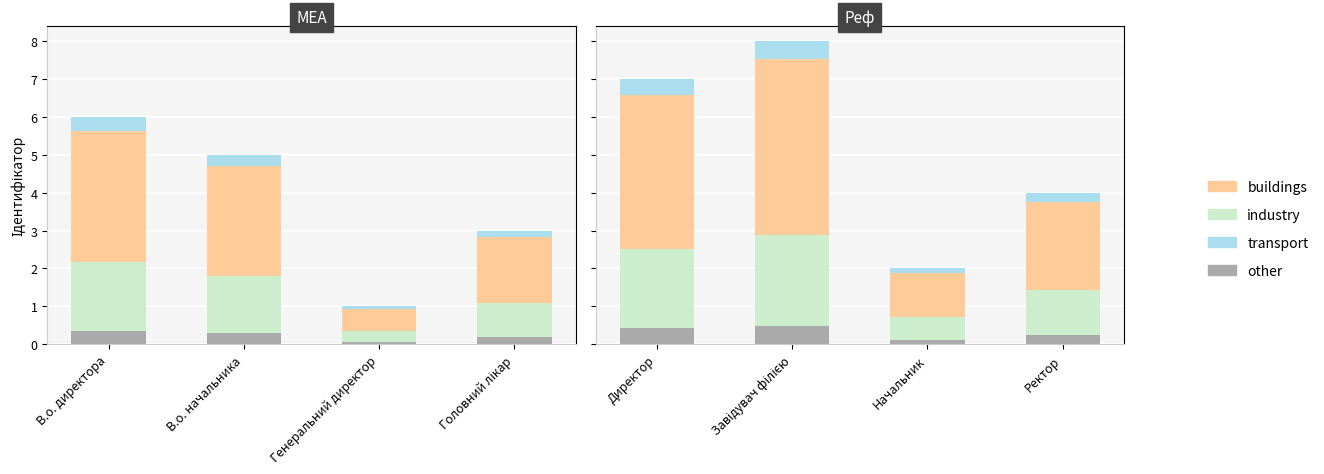

Rank the series at Начальник from highest to lowest value.

buildings, industry, transport, other